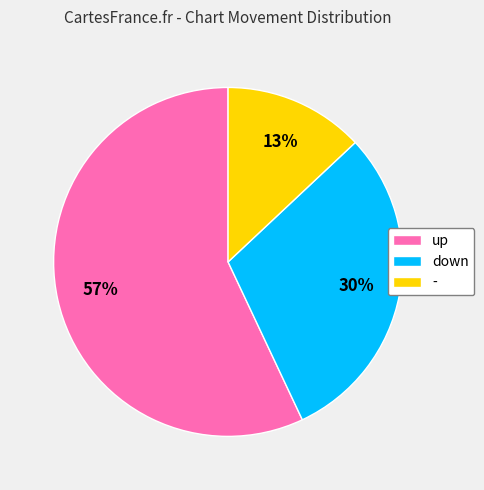

The - slice represents 23% of the pie. True or false?

False